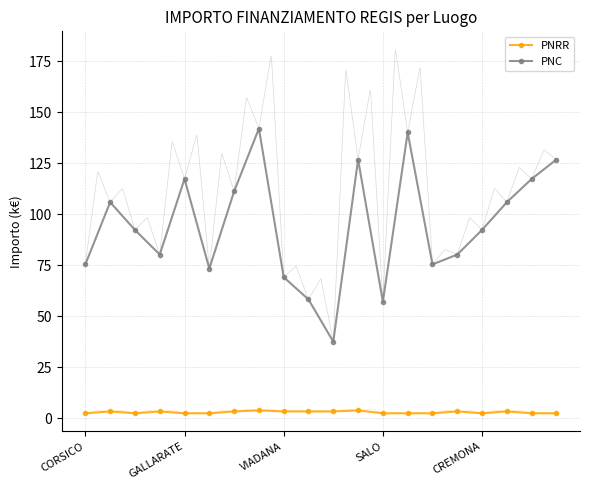

Which series has the widest spread of values?

PNC